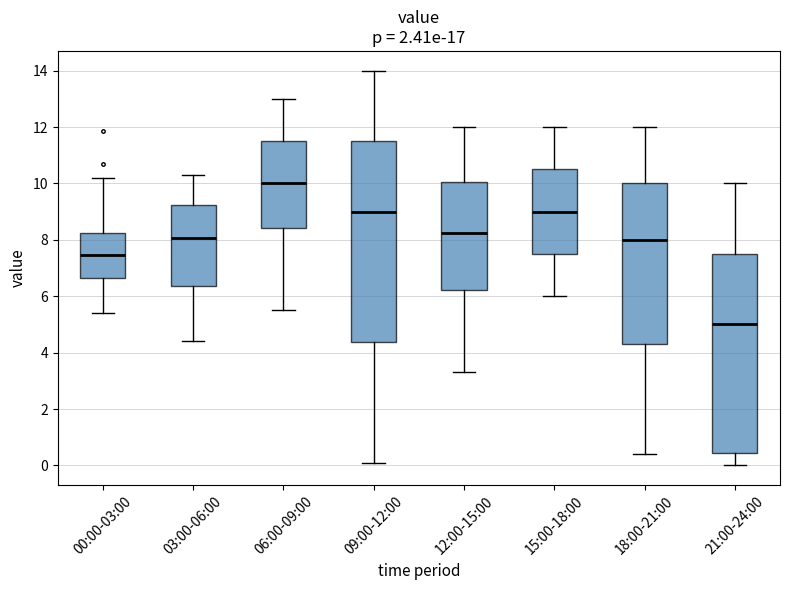

Reading left to right, read every box against the y-axis: the position of its median line, the range the box covers, and the ends of its whiskers. The values are not printed on the chart, so give them approximately, as read against the axis.

00:00-03:00: median 7.4, box 6.6 to 8.2, whiskers 5.4 to 10.2
03:00-06:00: median 8.0, box 6.4 to 9.2, whiskers 4.4 to 10.4
06:00-09:00: median 10.0, box 8.4 to 11.6, whiskers 5.6 to 13.0
09:00-12:00: median 9.0, box 4.4 to 11.6, whiskers 0.2 to 14.0
12:00-15:00: median 8.2, box 6.2 to 10.0, whiskers 3.4 to 12.0
15:00-18:00: median 9.0, box 7.6 to 10.6, whiskers 6.0 to 12.0
18:00-21:00: median 8.0, box 4.4 to 10.0, whiskers 0.4 to 12.0
21:00-24:00: median 5.0, box 0.4 to 7.6, whiskers 0.0 to 10.0